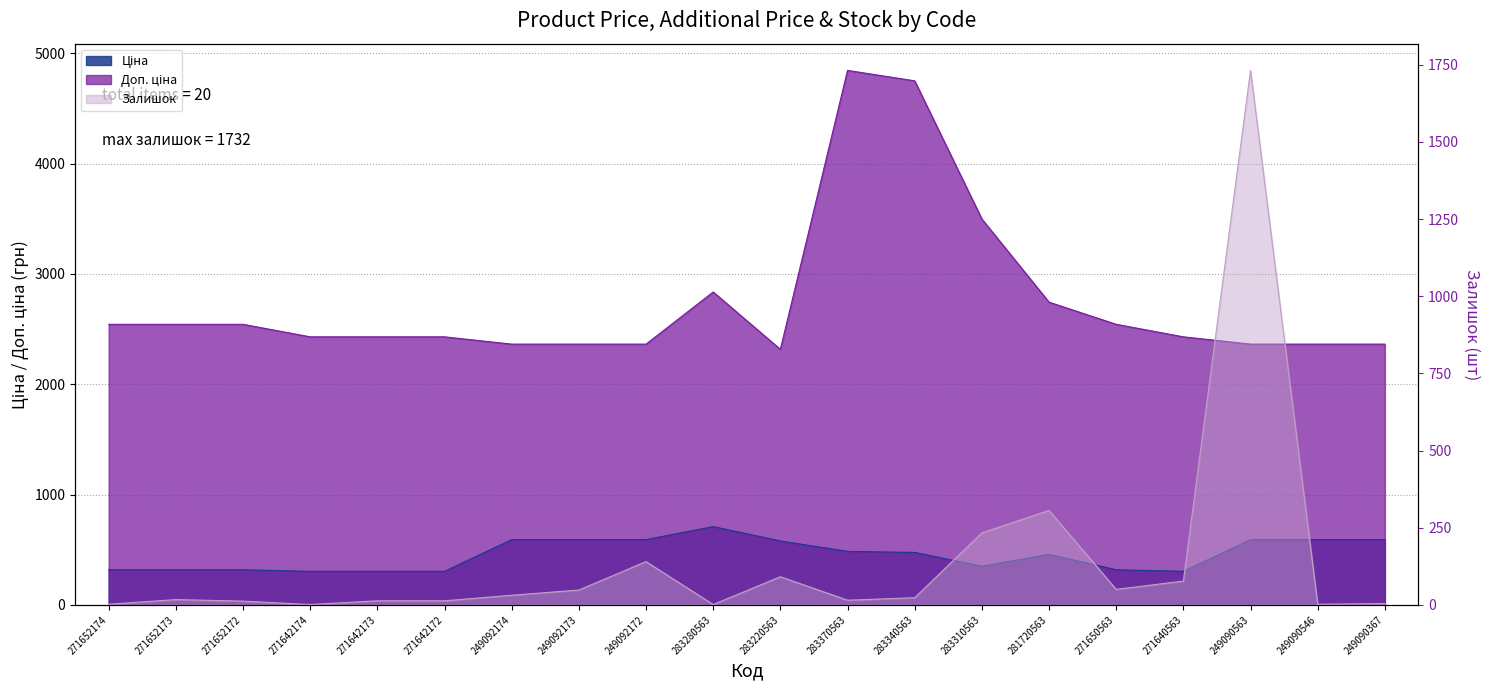

What is the approximate value of Доп. ціна at 283310563?

3498.5